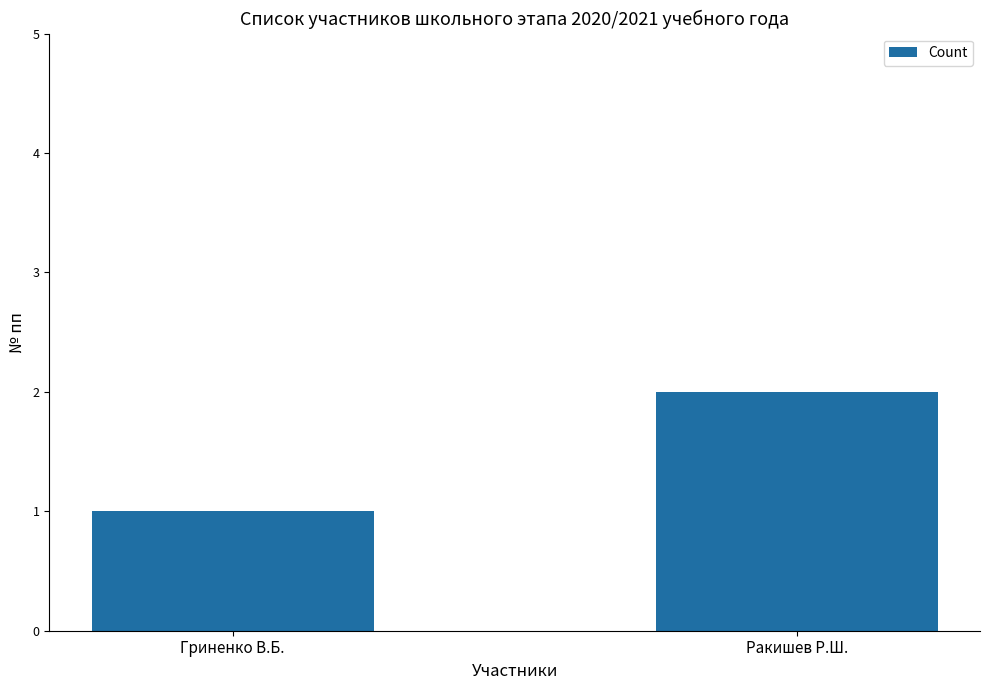

Reading right to left, what are all the values shown in this chart?

2	1